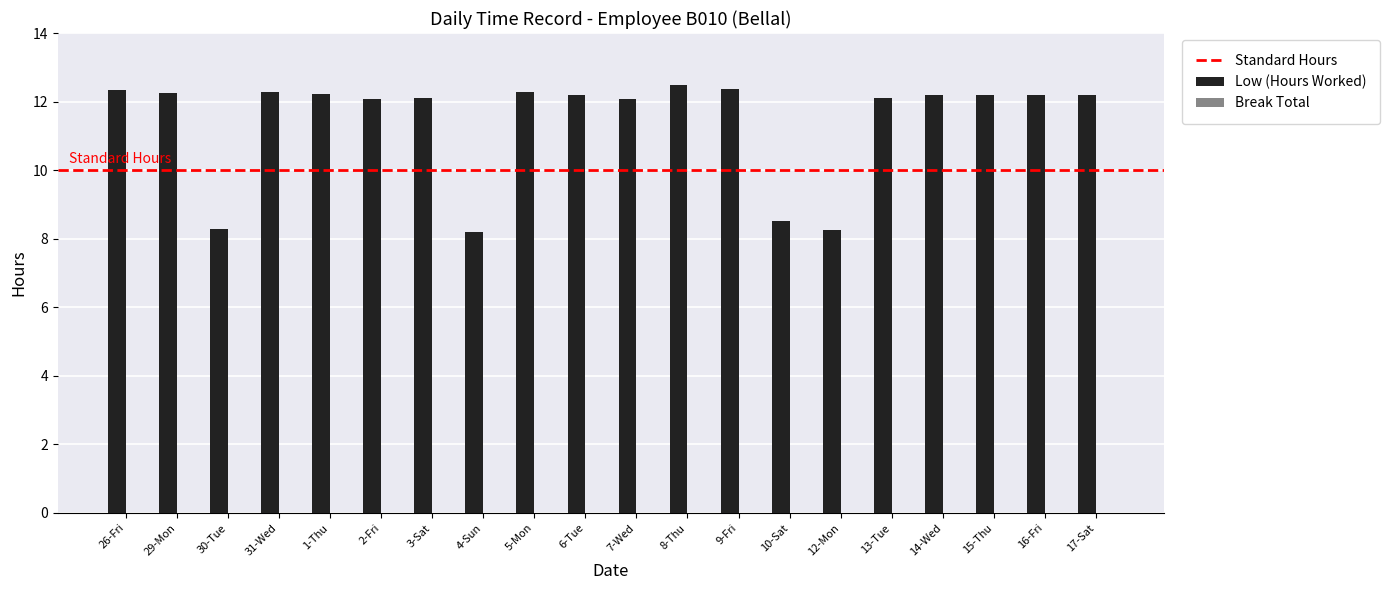

Is it true that the value at 2-Fri is 20.3?

False